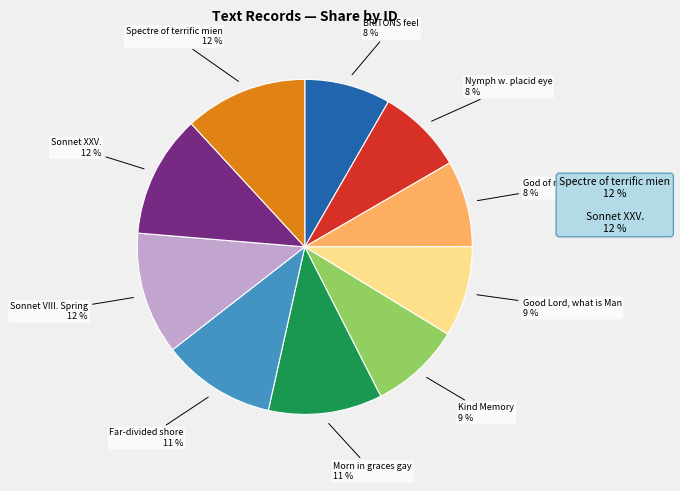

Does any single category account for the majority?

No